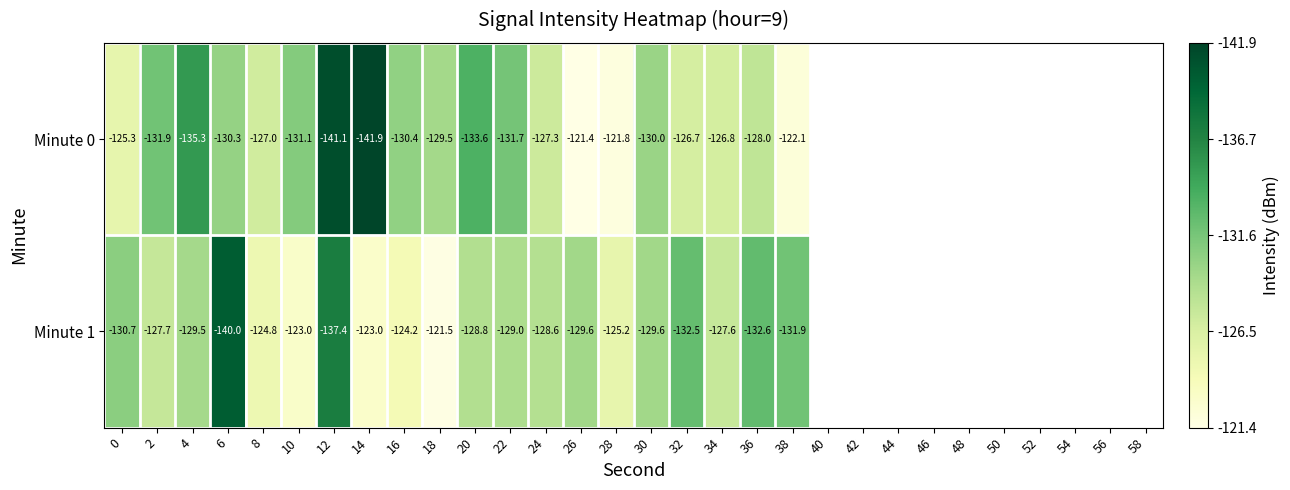

What is the difference between the maximum and minimum values in the Minute 1 series?

18.5